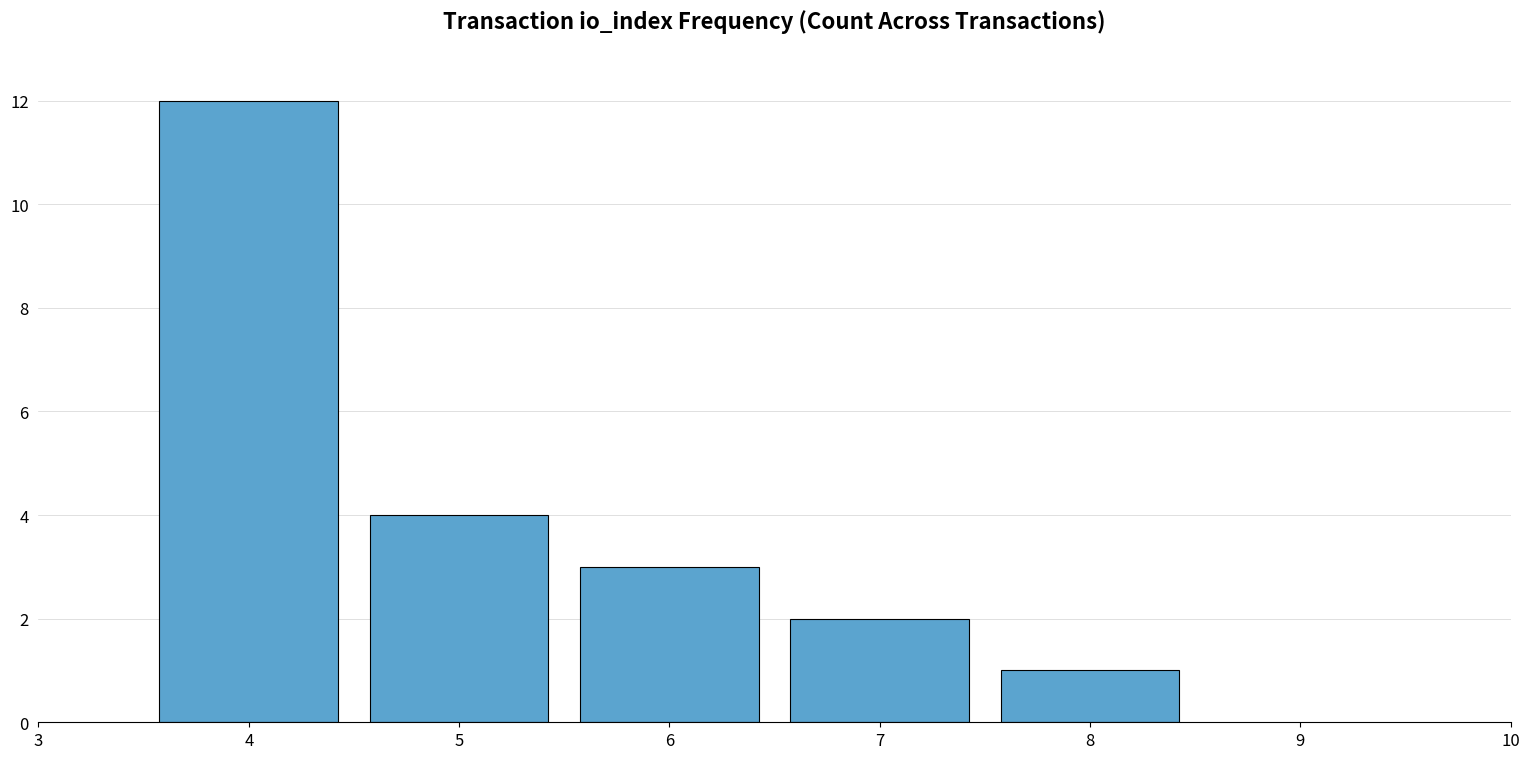

Which category has the lowest value across all series?

8